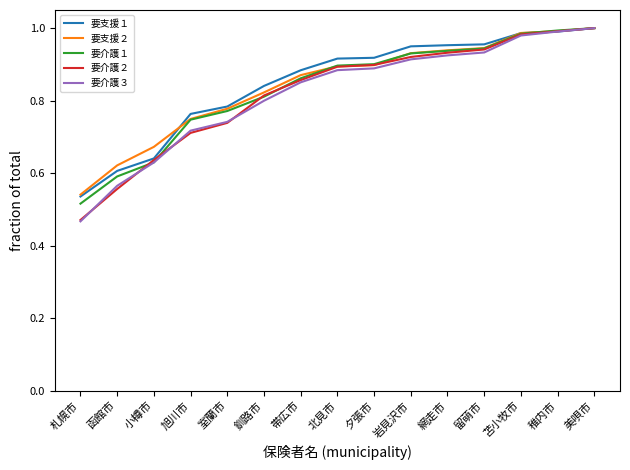

How many categories are shown in the chart?

15